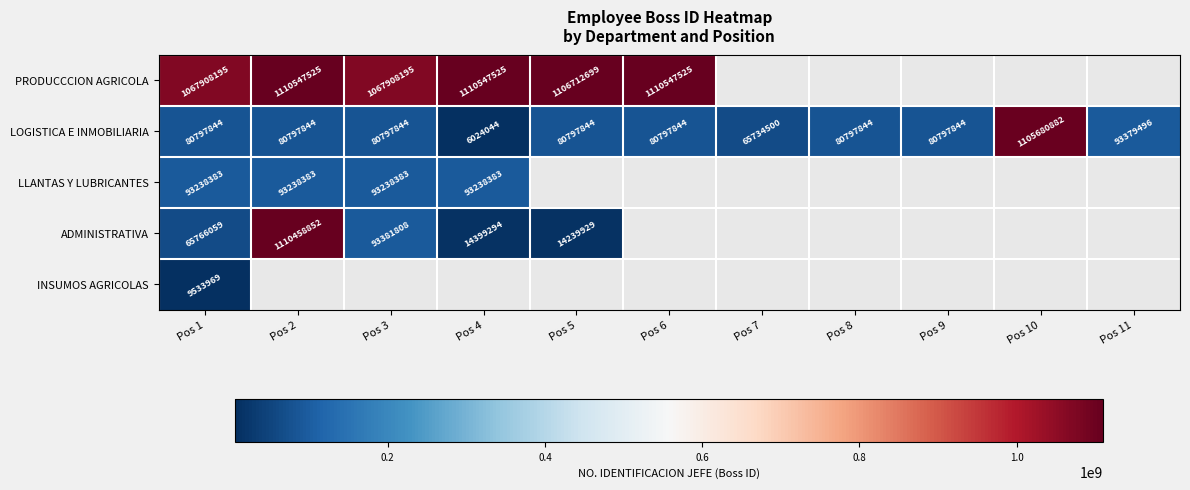

True or false: ADMINISTRATIVA has a value of 93381808 at Pos 3.

True